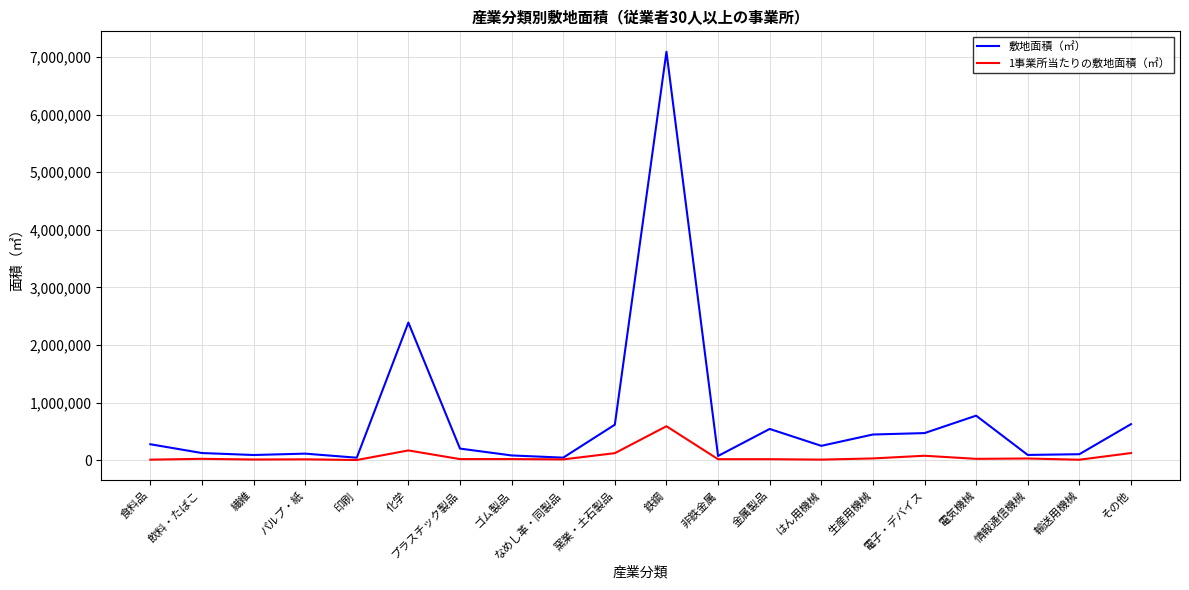

What is the total value across all series at 飲料・たばこ?

150768.0